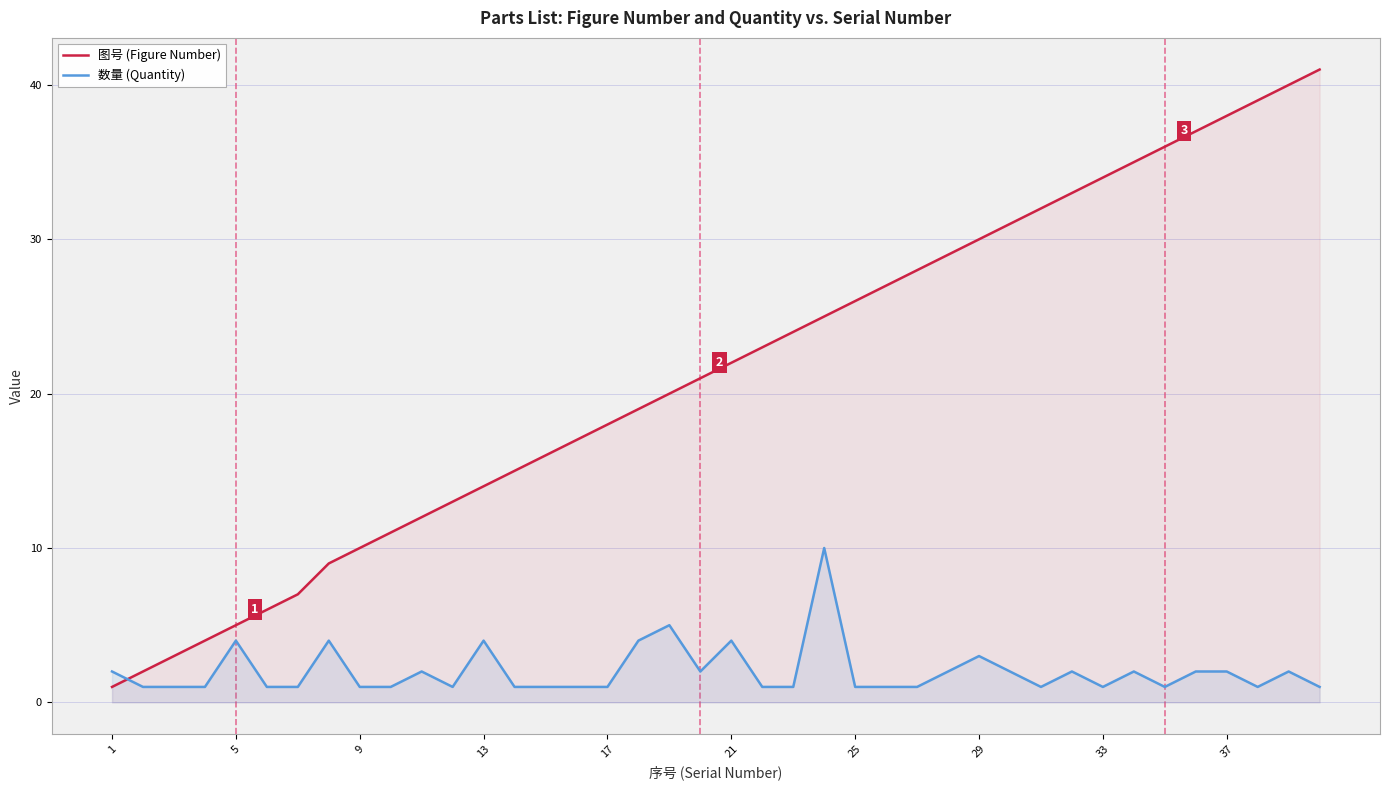

Reading left to right, what are all the values shown in this chart?

图号 (Figure Number): 1	2	3	4	5	6	7	9	10	11	12	13	14	15	16	17	18	19	20	21	22	23	24	25	26	27	28	29	30	31	32	33	34	35	36	37	38	39	40	41
数量 (Quantity): 2	1	1	1	4	1	1	4	1	1	2	1	4	1	1	1	1	4	5	2	4	1	1	10	1	1	1	2	3	2	1	2	1	2	1	2	2	1	2	1